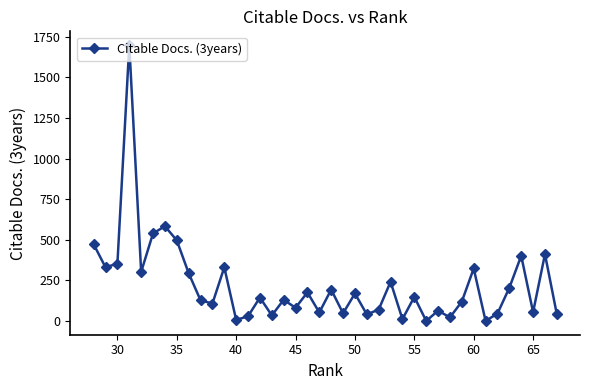

What is the maximum value shown in the chart?

1698